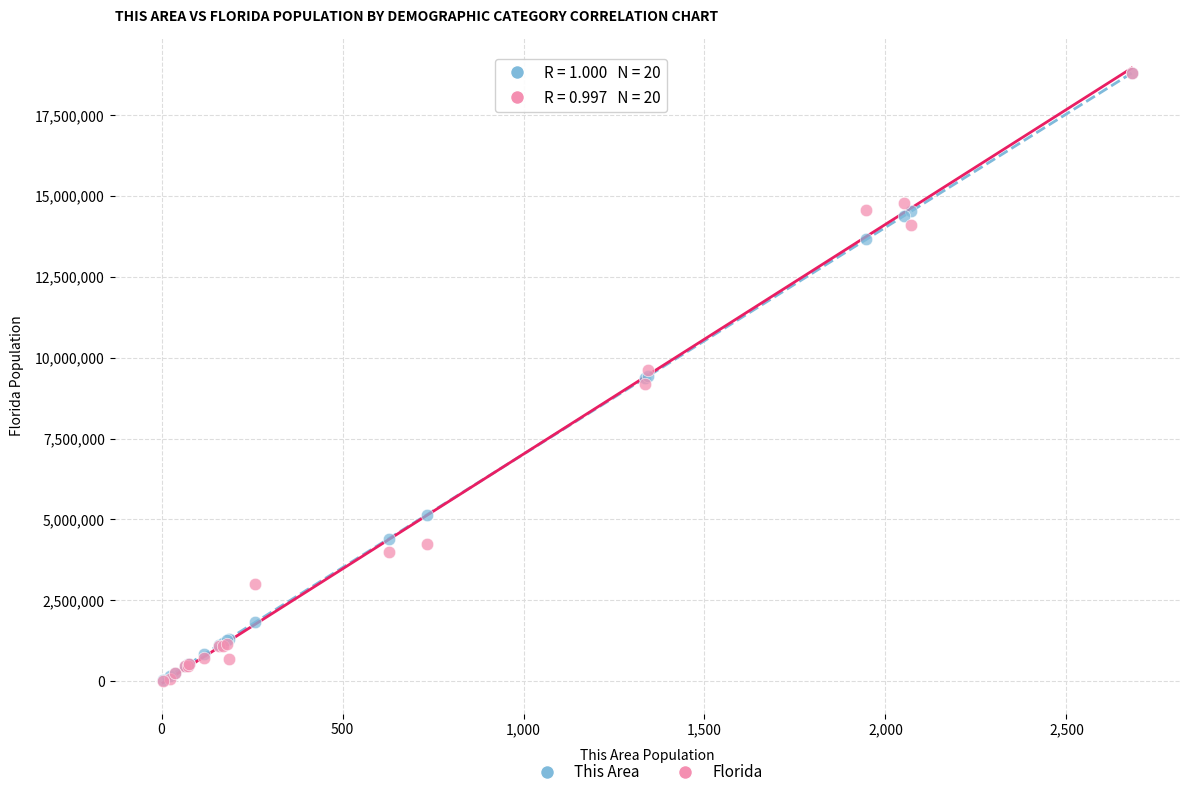

Which series has the largest Y range (max minus min)?

Florida